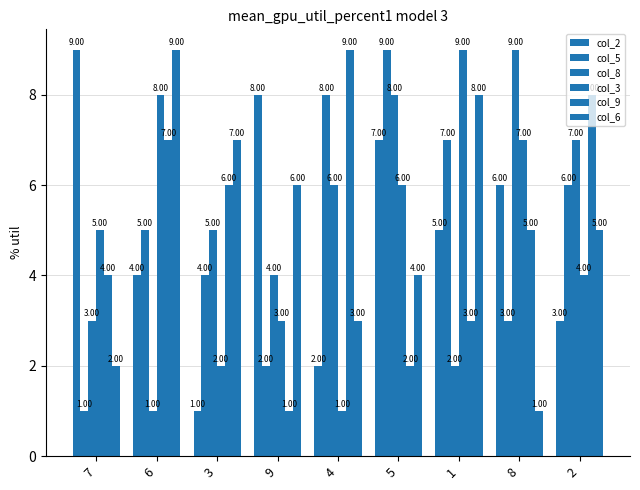

How many bars are there in total?

54